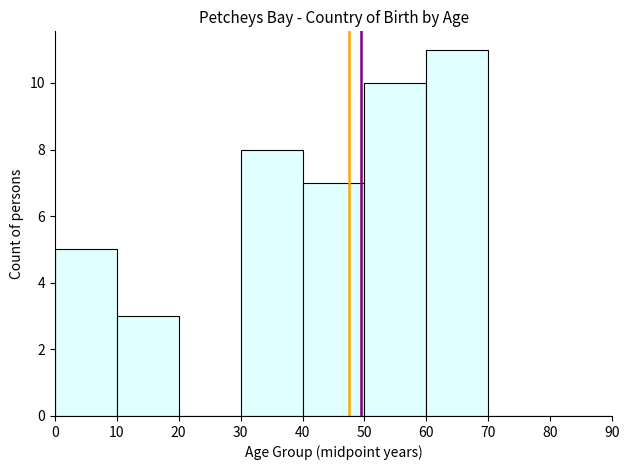

Reading left to right, transcribe this chart: for each bar, give the range it covers on the x-axis and its height. The values are not printed on the chart, so give them approximately, as read against the axis.

0 to 10: 5
10 to 20: 3
20 to 30: 0
30 to 40: 8
40 to 50: 7
50 to 60: 10
60 to 70: 11
70 to 80: 0
80 to 90: 0